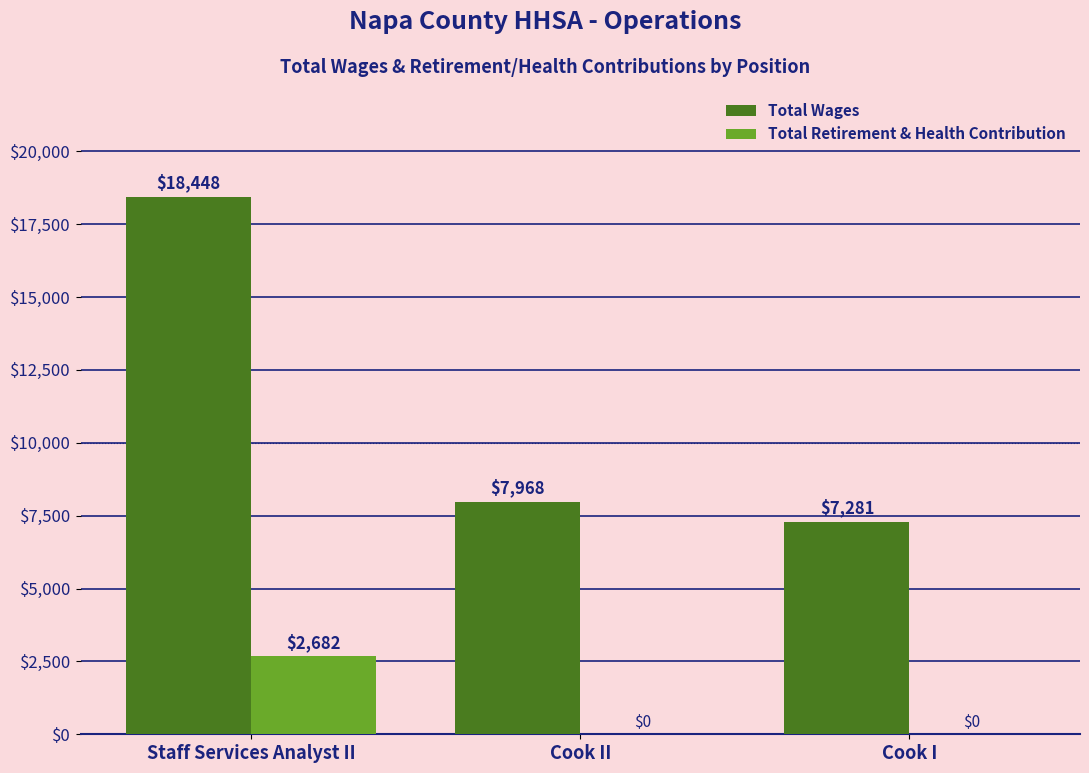

At which label is Total Wages closest to 12864?

Cook II